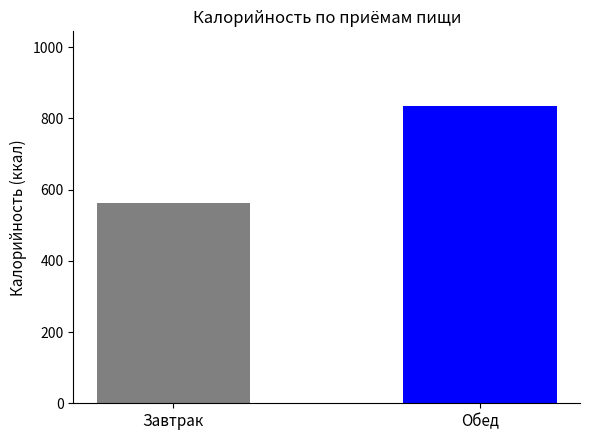

What is the greatest value displayed?

835.4